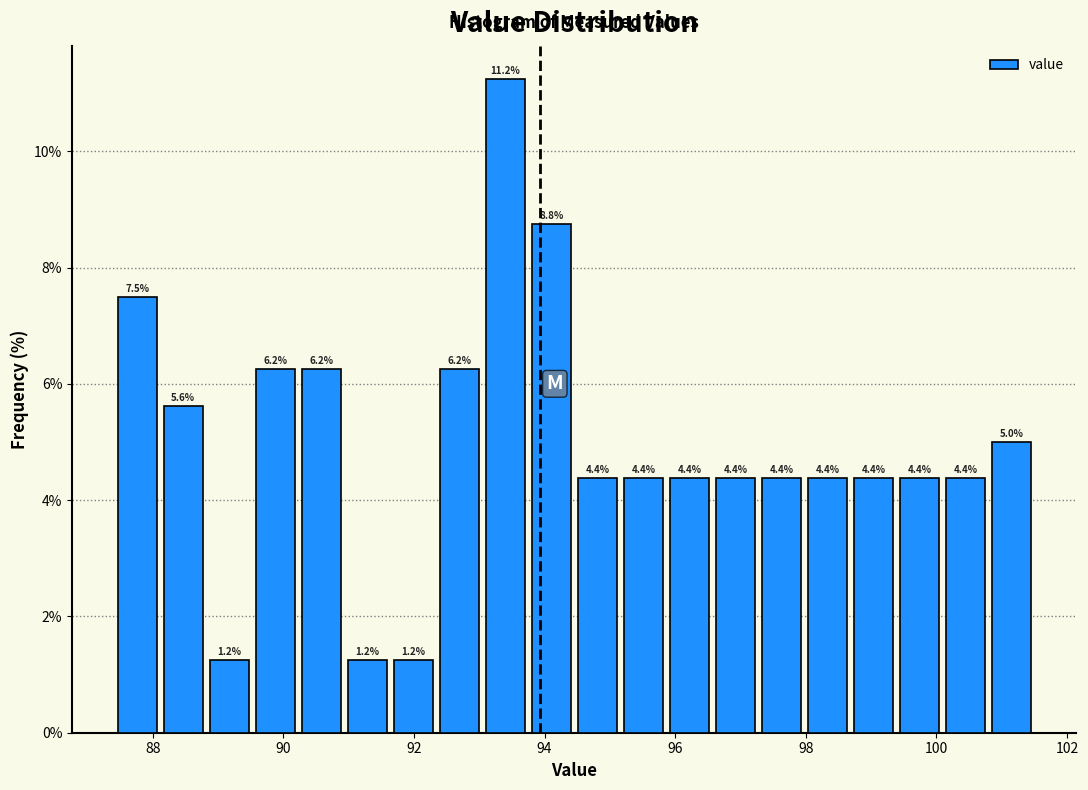

Around what value on the x-axis is the tallest bar? Give the approximate position of its centre, as read against the axis.

93.4